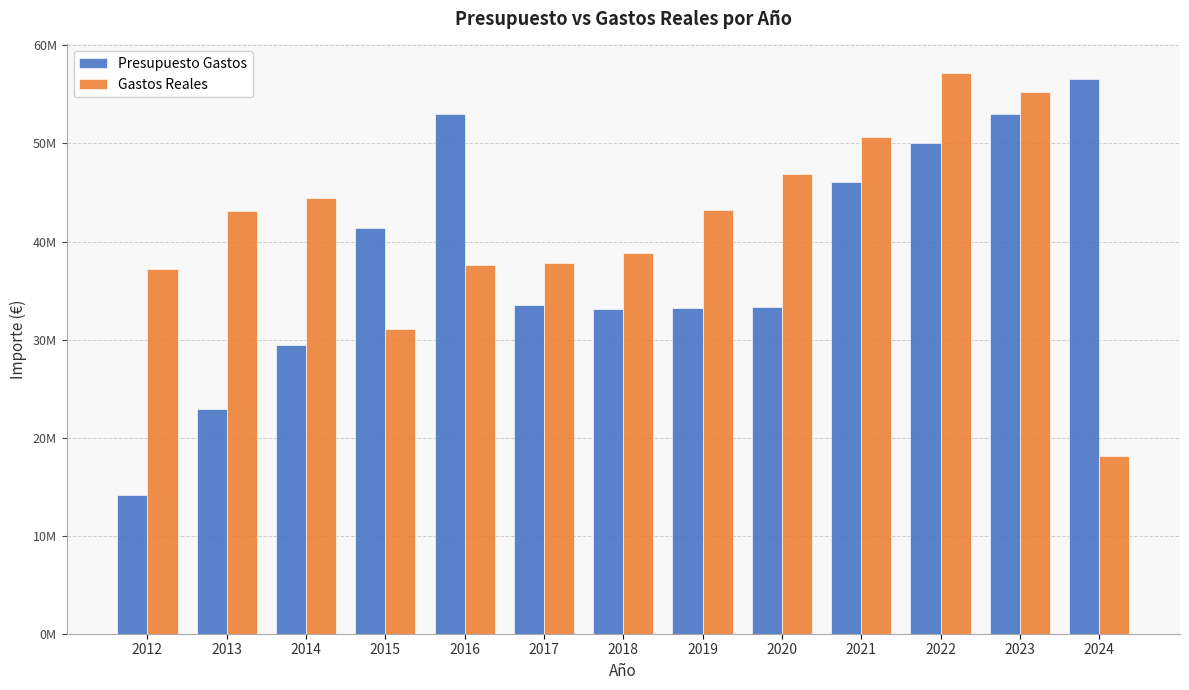

Does the chart contain stacked bars?

No